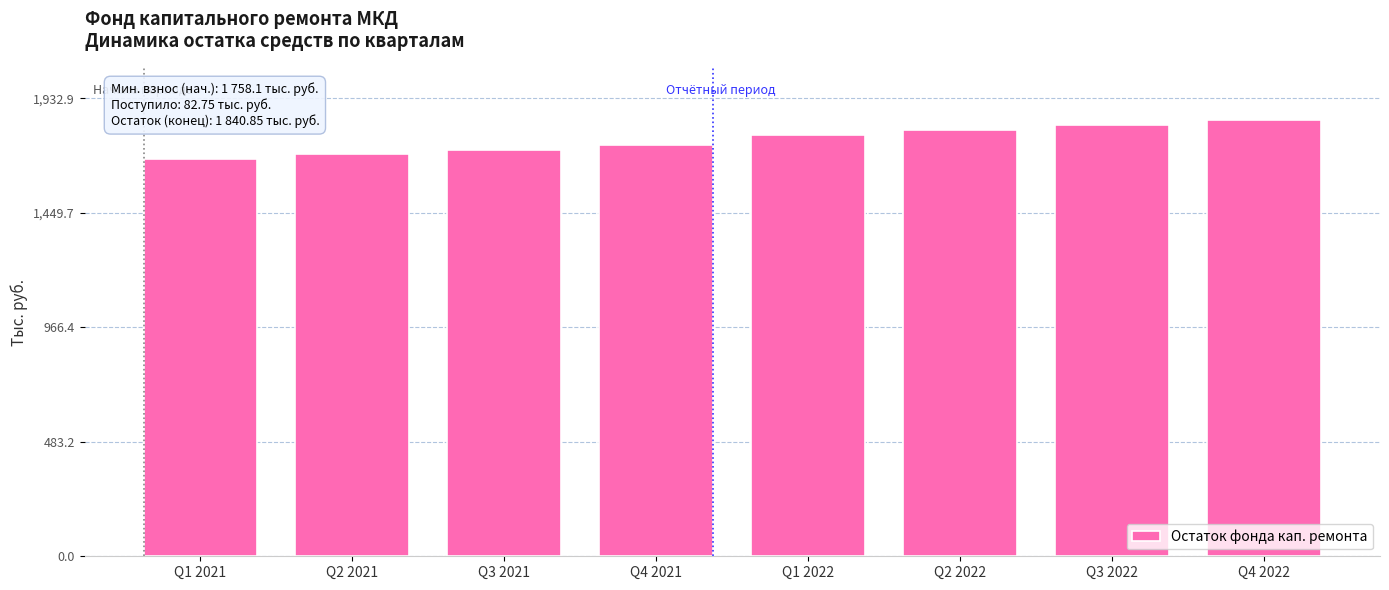

How many bars are there in total?

8